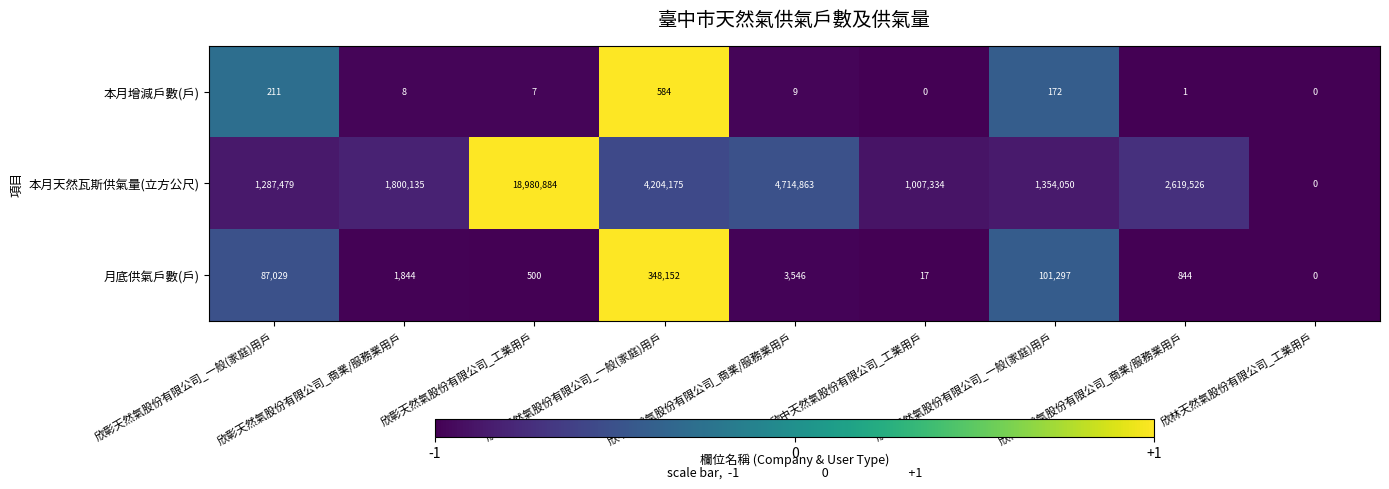

What is the difference between the maximum and minimum values in the 月底供氣戶數(戶) series?

348152